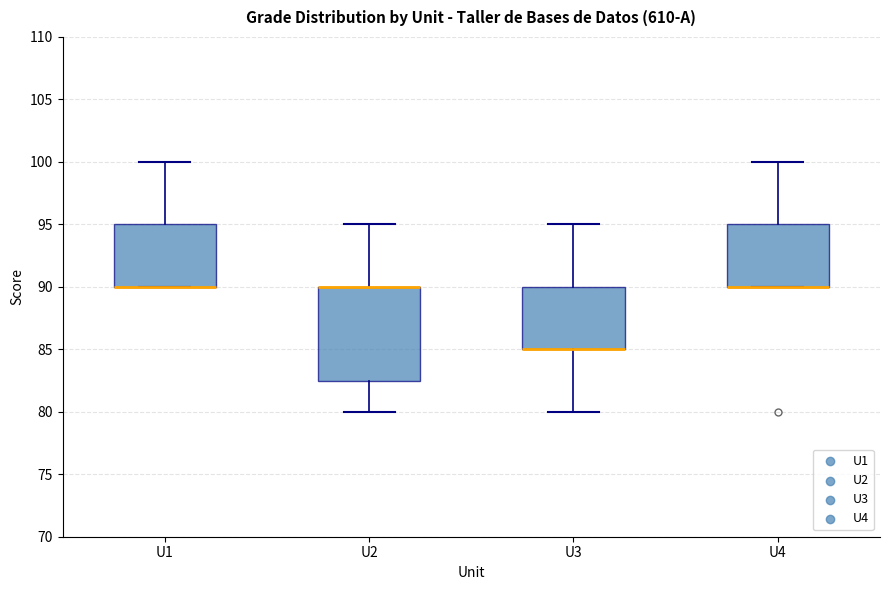

Where is the lower edge of the box for U3 on the y-axis? The values are not printed on the chart, so give them approximately, as read against the axis.

85.0